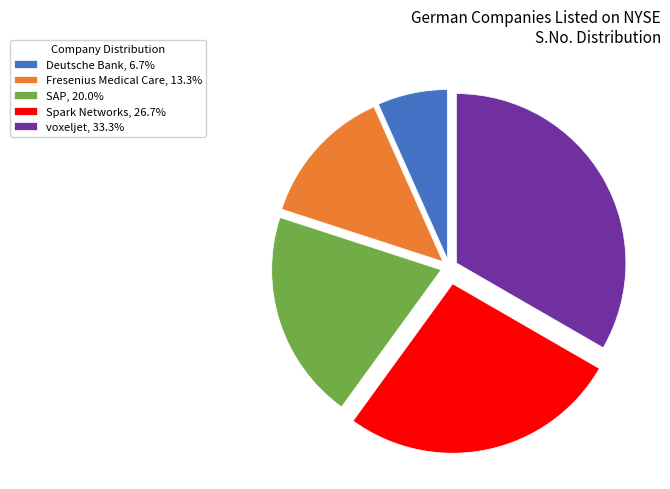

True or false: voxeljet accounts for 20% of the total.

False